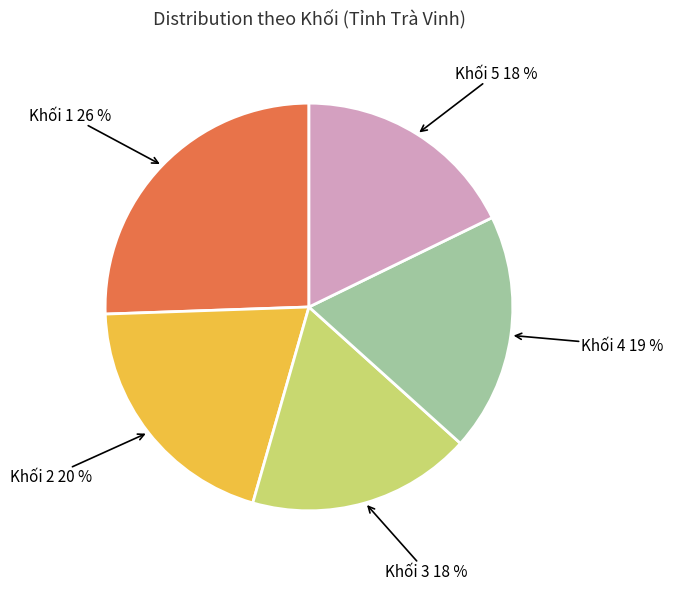

Is there any slice that represents more than half of the pie?

No